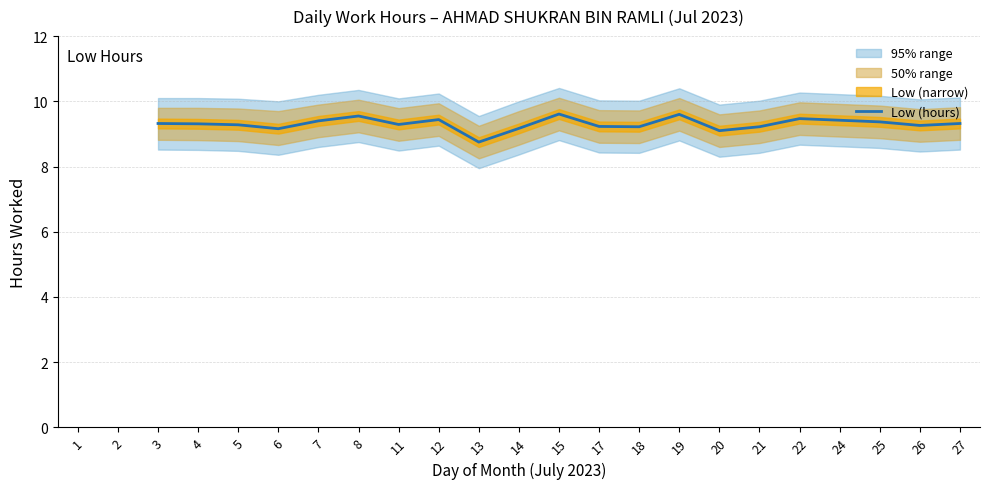

At which label does Low (hours) reach its minimum?

13